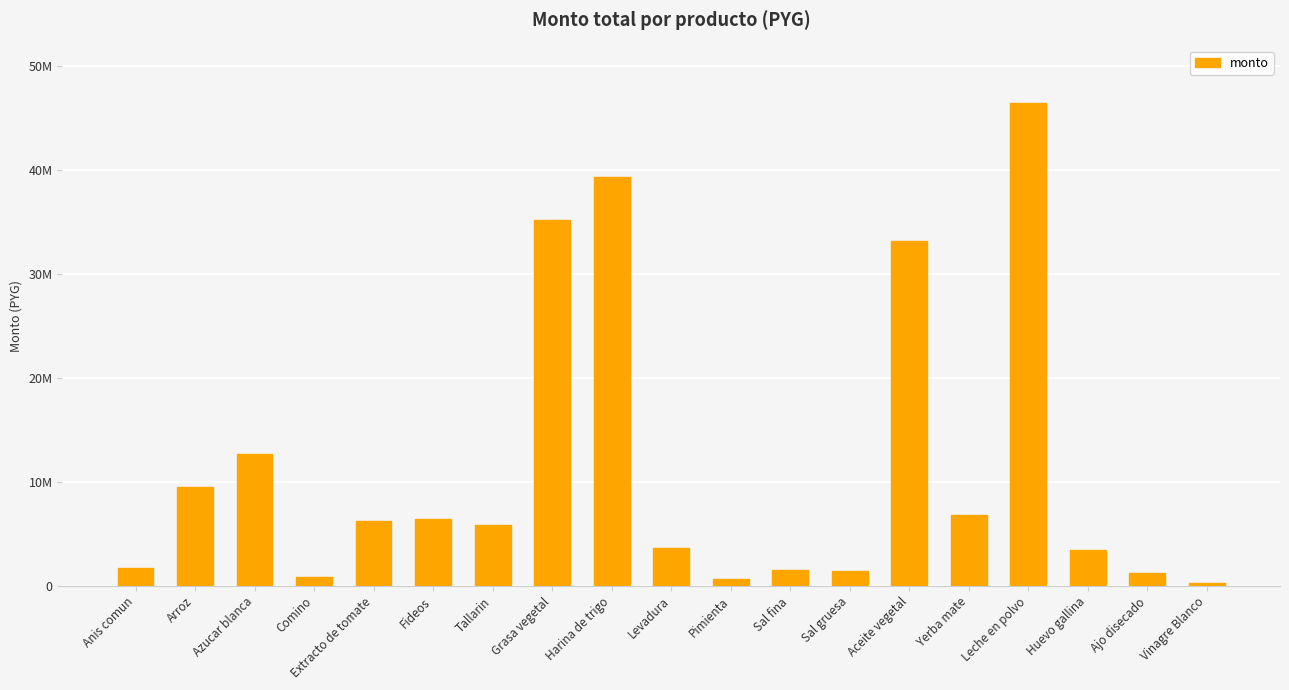

What is the maximum value shown in the chart?

46376170